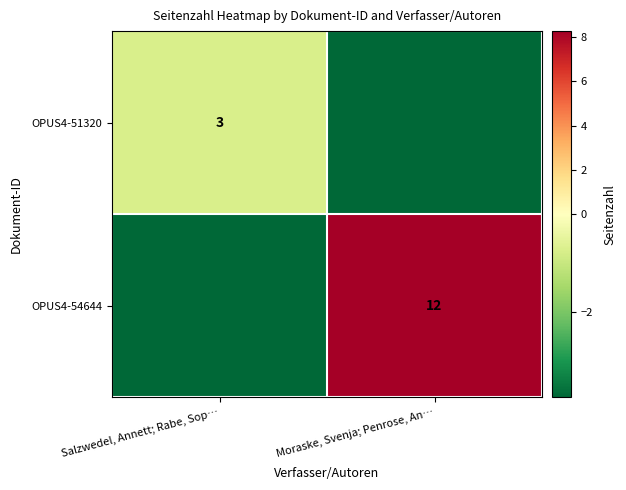

Between Salzwedel, Annett; Rabe, Sop… and Moraske, Svenja; Penrose, An…, which is larger?

Salzwedel, Annett; Rabe, Sop…